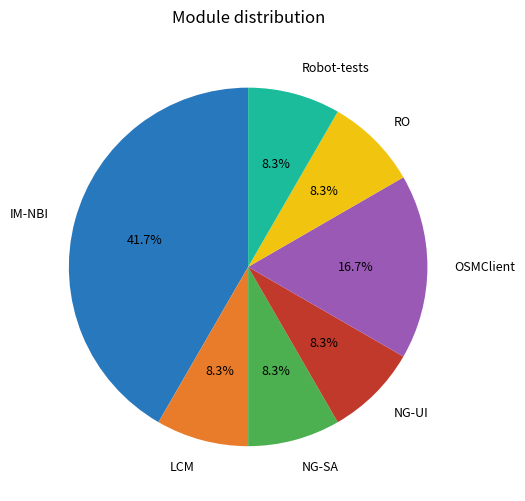

Count the number of slices in the pie.

7